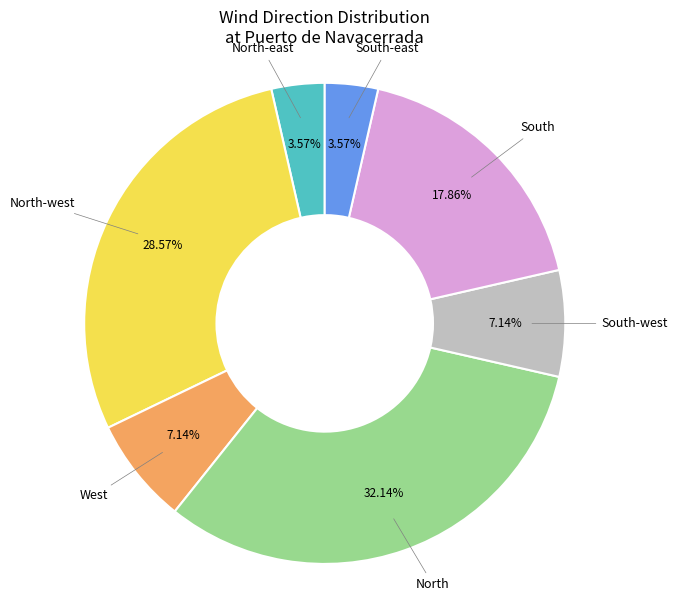

Does any single category account for the majority?

No